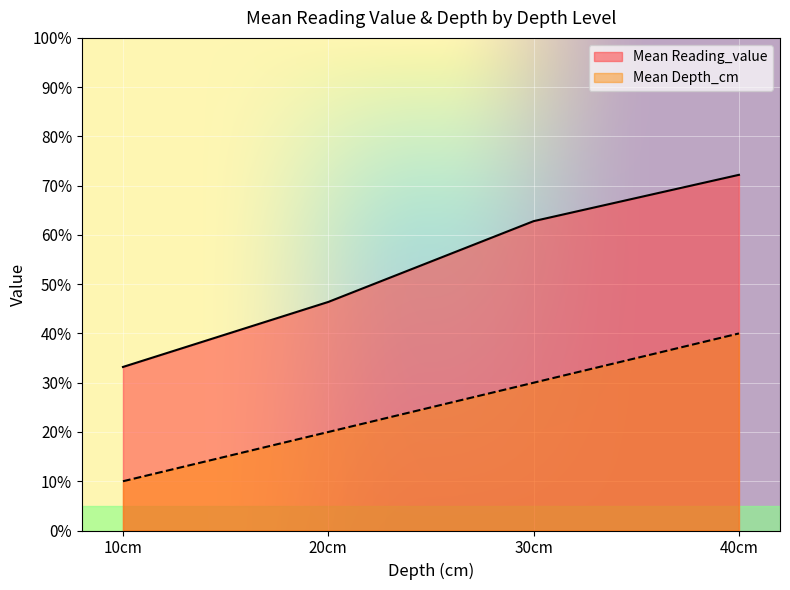

Rank the series at 10cm from lowest to highest value.

Mean Depth_cm, Mean Reading_value